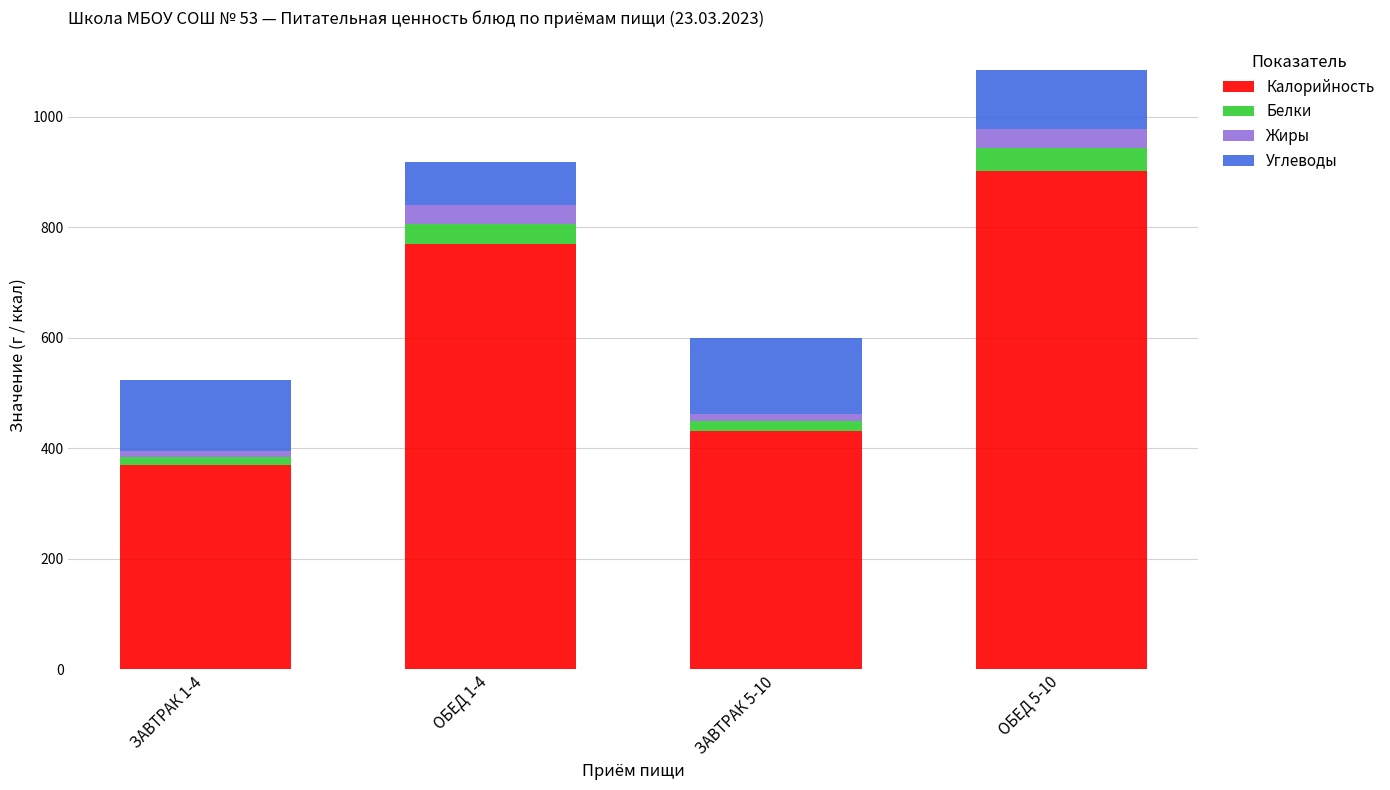

Reading right to left, list the values for the Калорийность series.

902.4	431.8	769.6	369.0